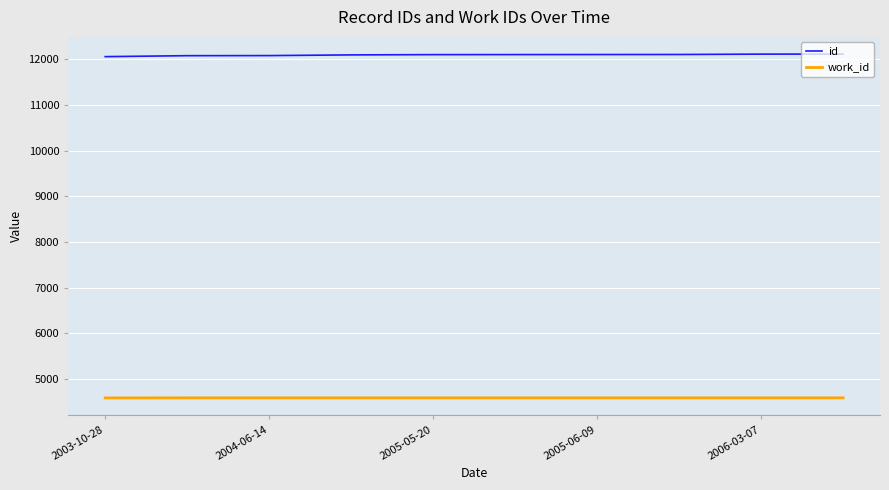

Rank the series by their maximum value, from lowest to highest.

work_id, id